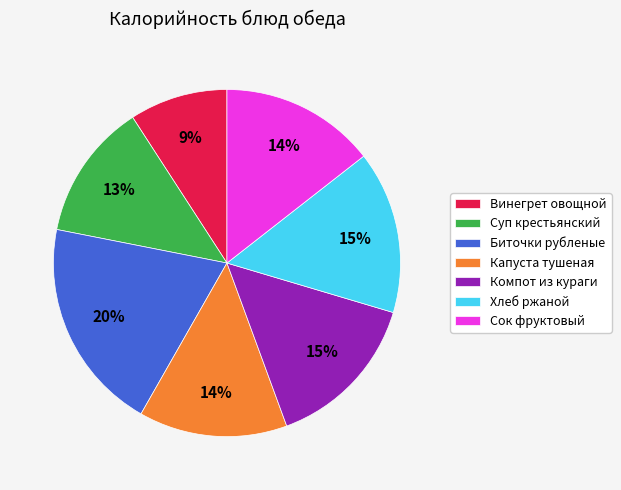

To the nearest percent, what percentage of the pie is Хлеб ржаной?

15%